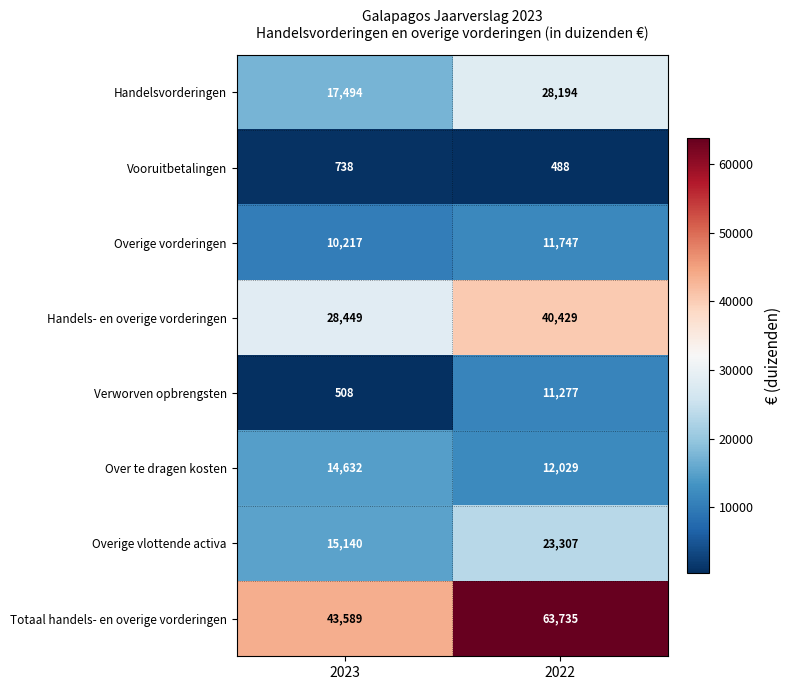

Reading left to right, transcribe all the data shown in this chart.

Handelsvorderingen: 17494	28194
Vooruitbetalingen: 738	488
Overige vorderingen: 10217	11747
Handels- en overige vorderingen: 28449	40429
Verworven opbrengsten: 508	11277
Over te dragen kosten: 14632	12029
Overige vlottende activa: 15140	23307
Totaal handels- en overige vorderingen: 43589	63735